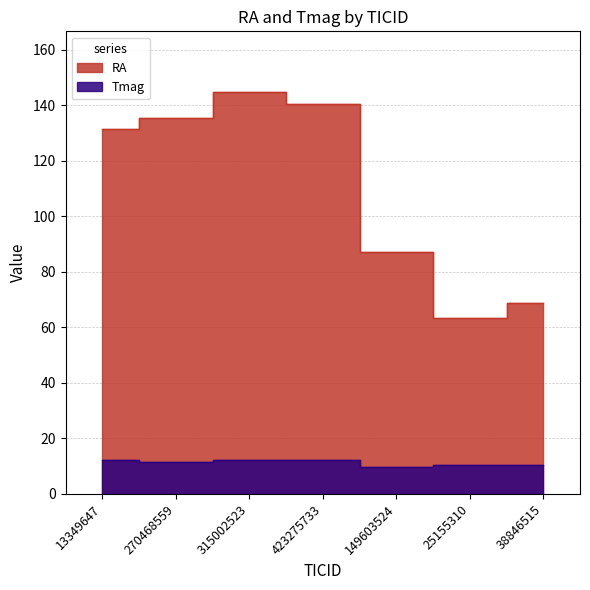

What are all the series names shown in the legend?

RA, Tmag